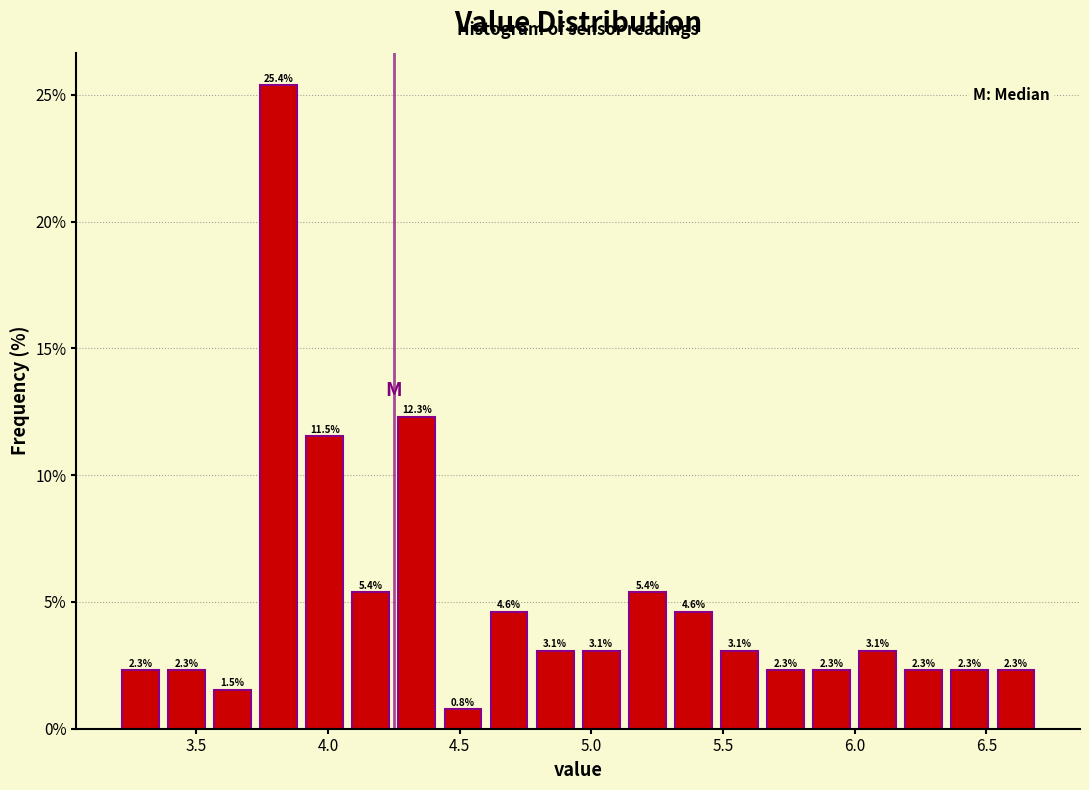

Around what value on the x-axis is the tallest bar? Give the approximate position of its centre, as read against the axis.

3.80